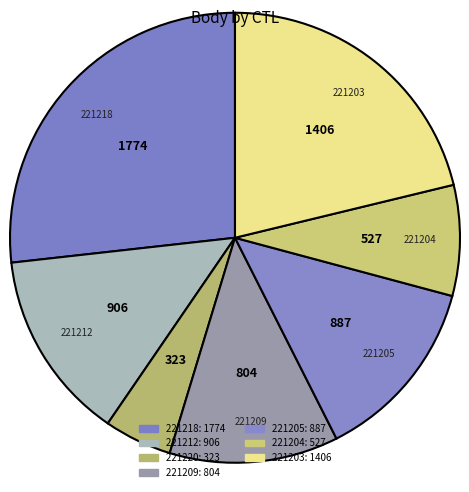

Which has a higher value, 221209 or 221205?

221205